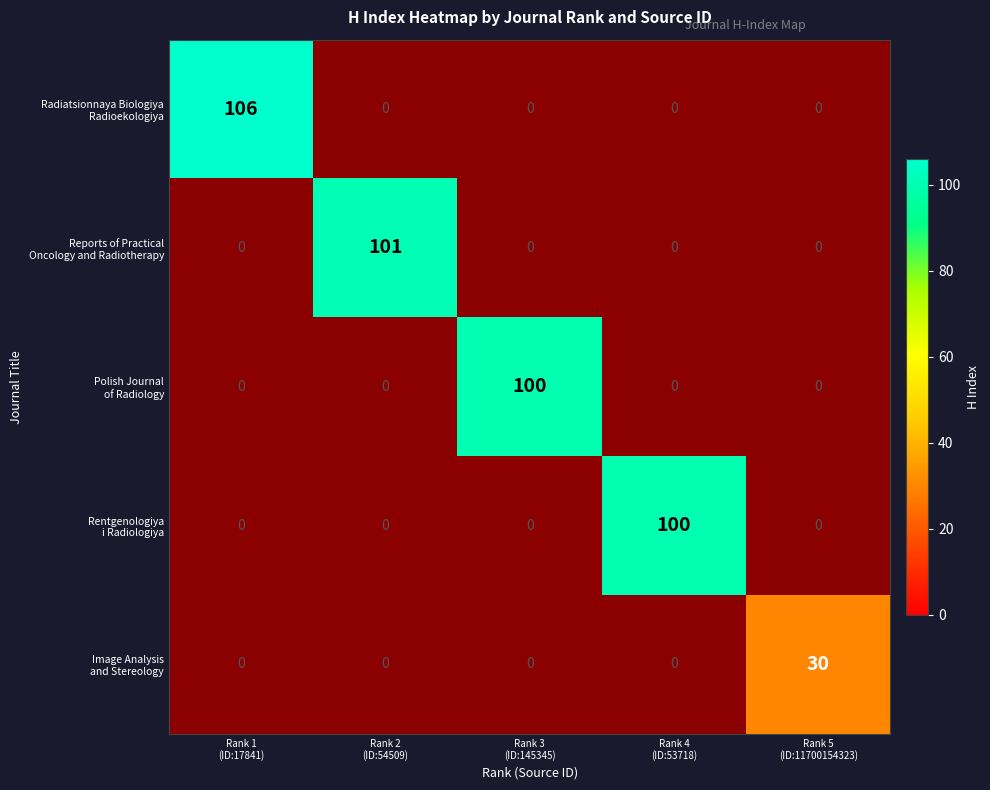

The Radiatsionnaya Biologiya Radioekologiya series shows 0.0 at Rank 3 (ID:145345). True or false?

False